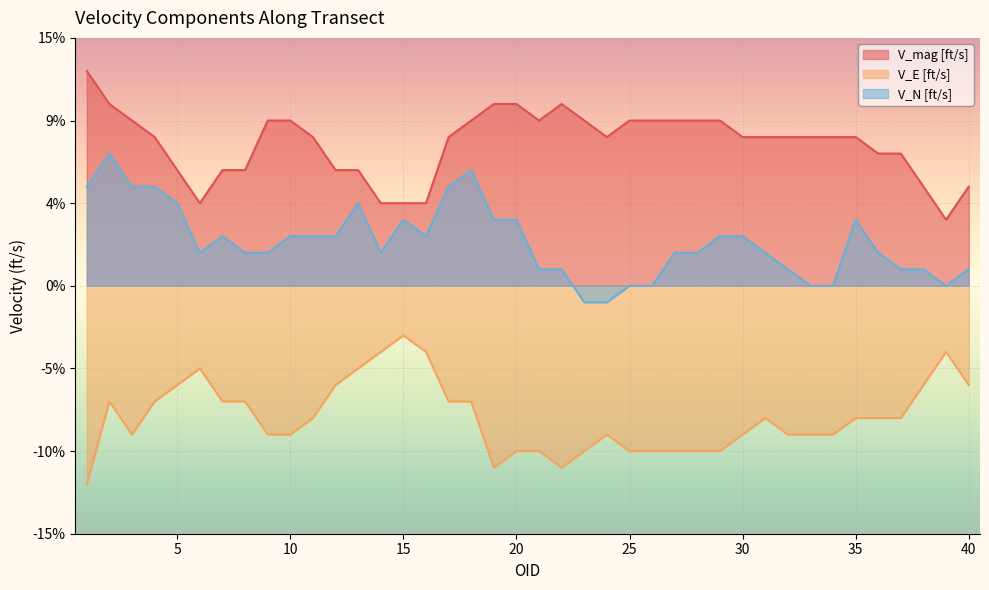

At which category does V_mag [ft/s] reach its first local peak?

22